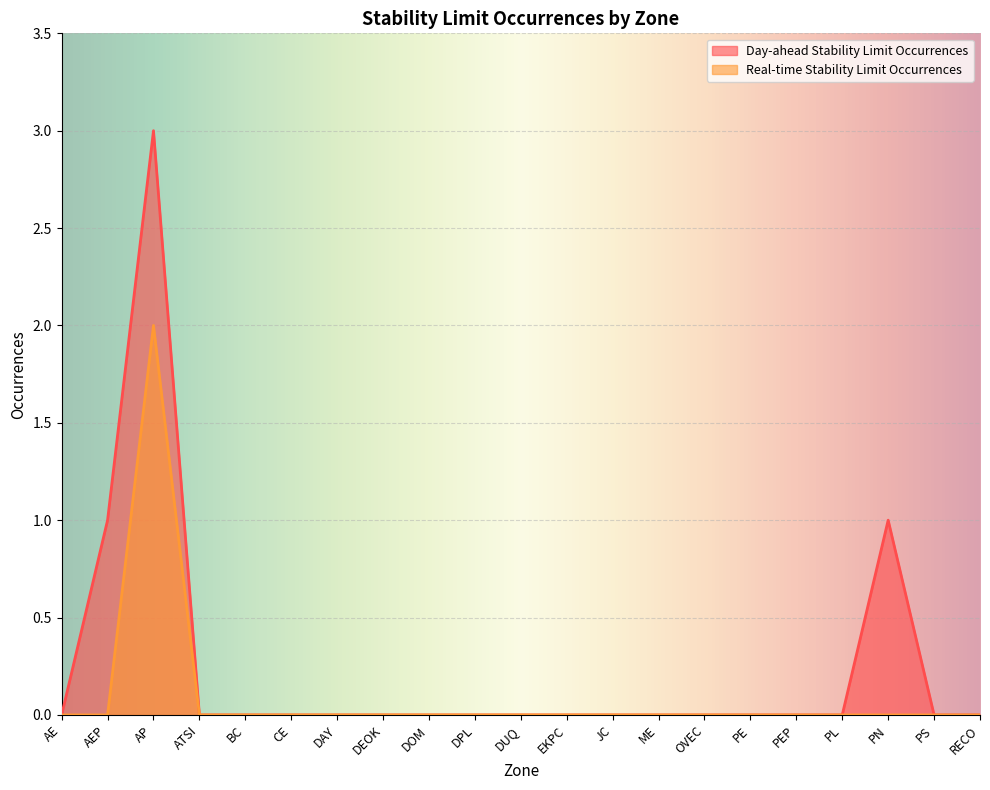

What is the label of the 20th point from the left?

PS